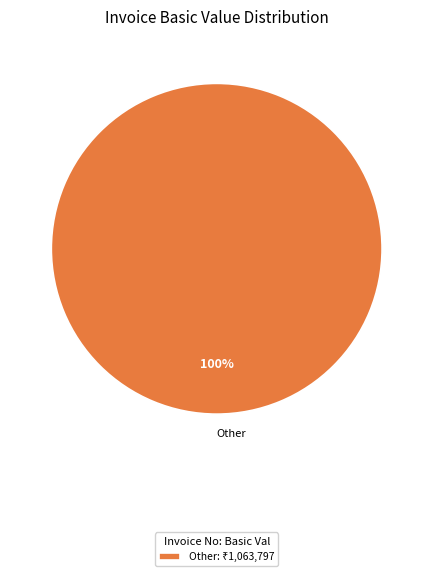

True or false: Other accounts for 100% of the total.

True